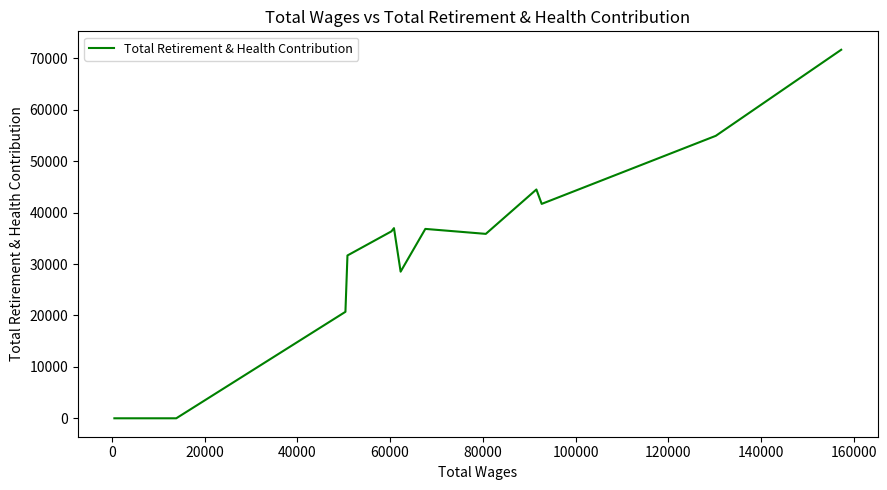

What is the value of the 15th point from the left?

41702